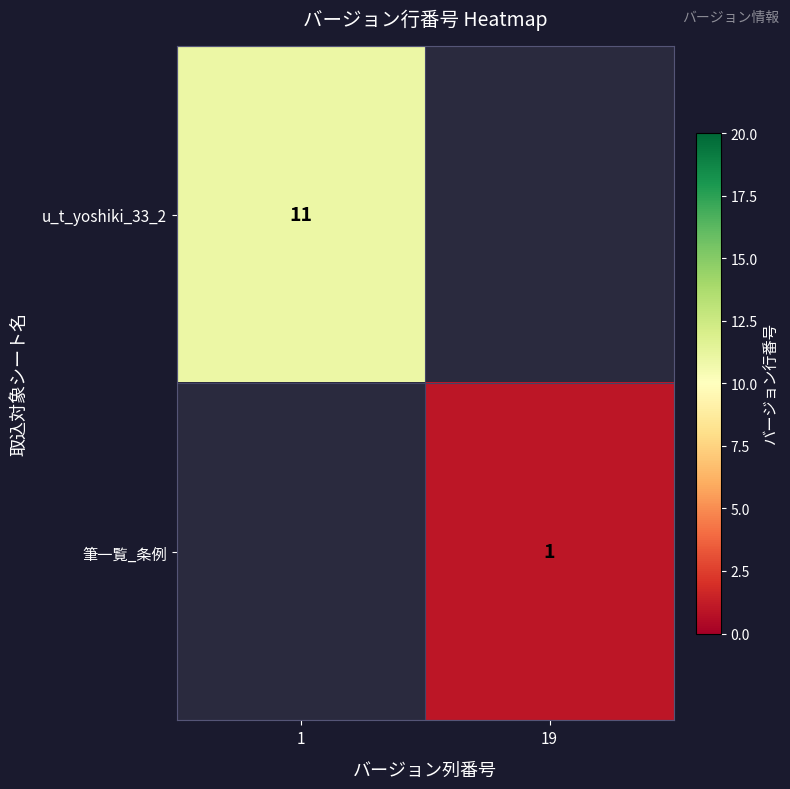

Count the number of data series in this chart.

2